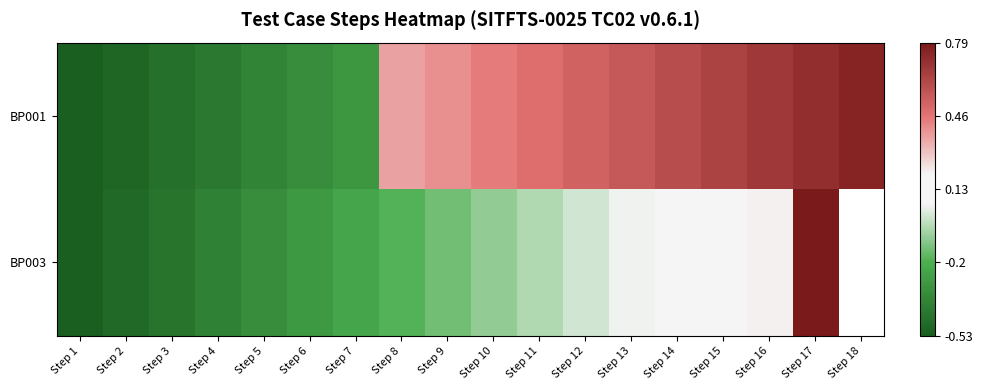

At which category does the chart reach its peak across all series?

Step 17